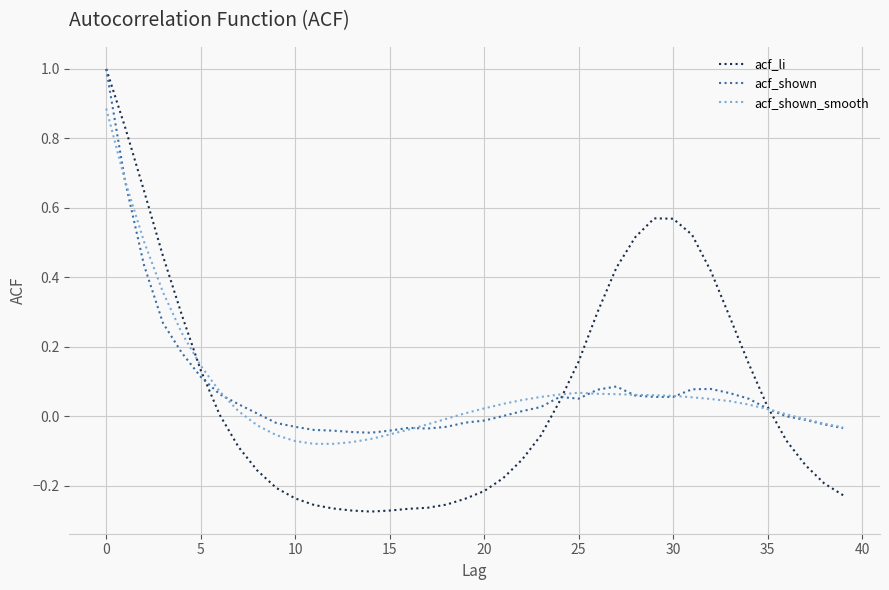

Which series has the largest range (max minus min)?

acf_li